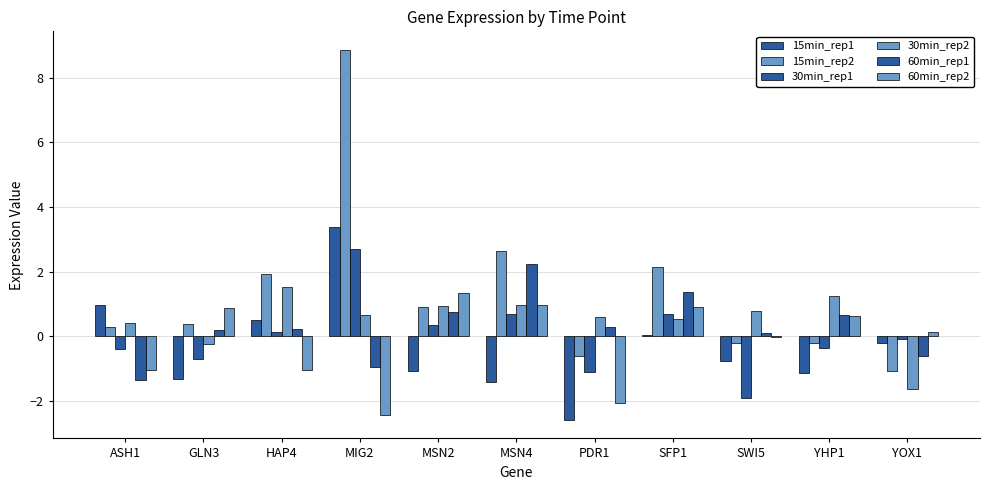

What value does the 30min_rep1 series have at YHP1?

-0.3